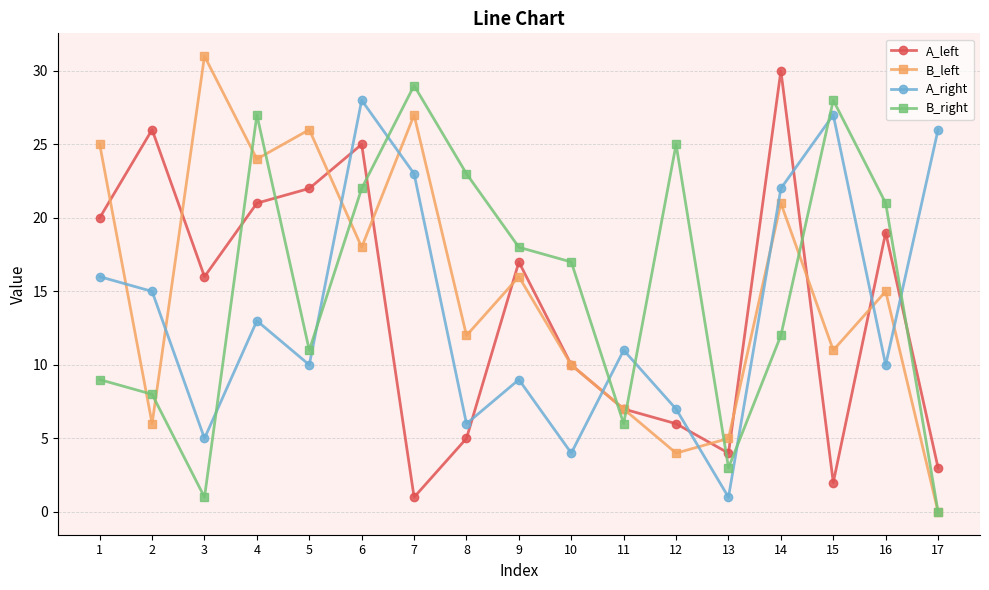

At 7, list the series in order from smallest to largest.

A_left, A_right, B_left, B_right